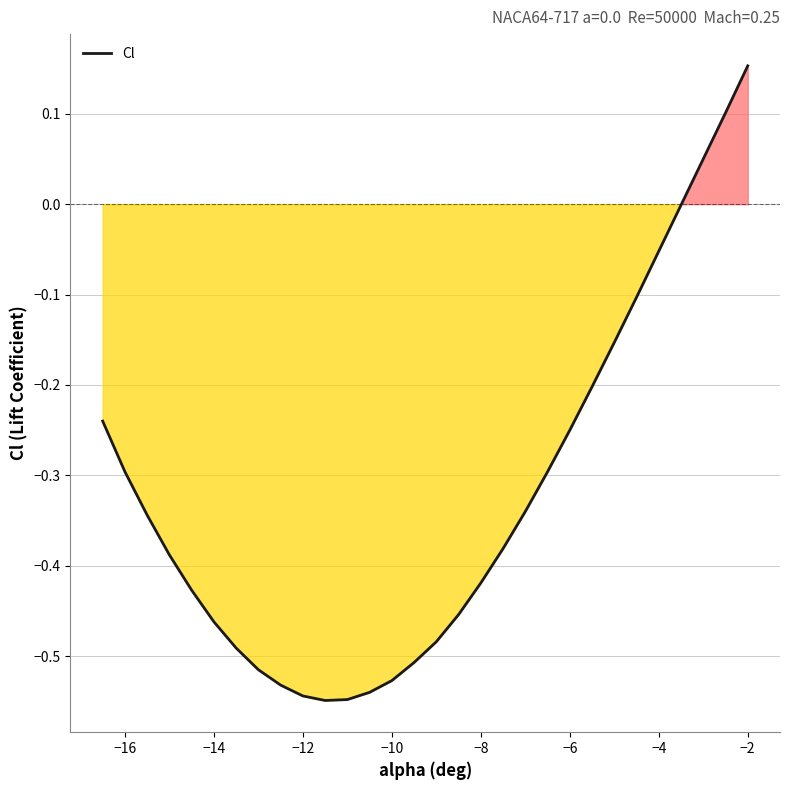

What is the difference between the maximum and minimum values?

0.7